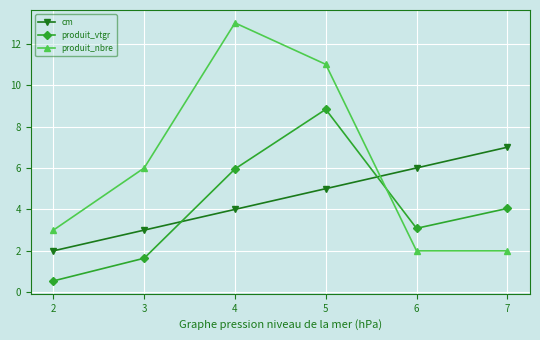

How many categories are shown in the chart?

6